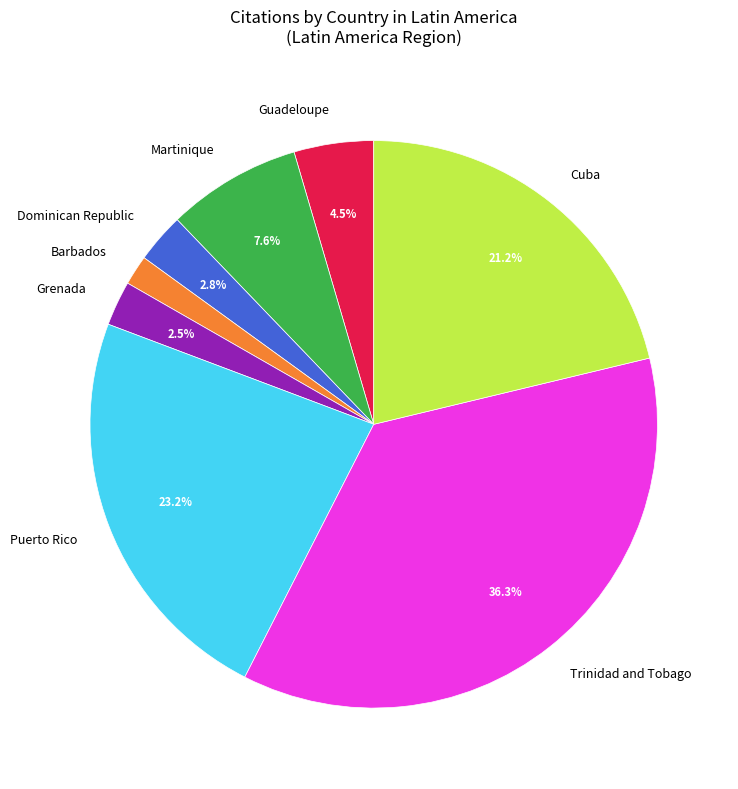

Which slice is the smallest?

Barbados